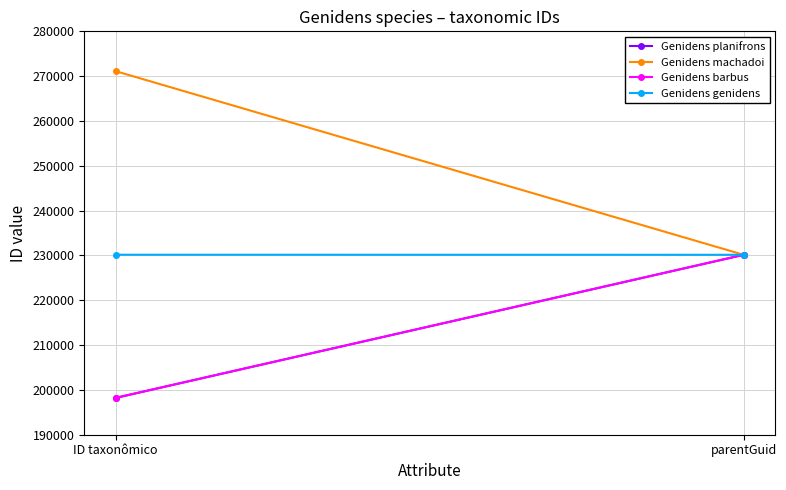

Is it true that Genidens genidens equals 230141 at parentGuid?

True